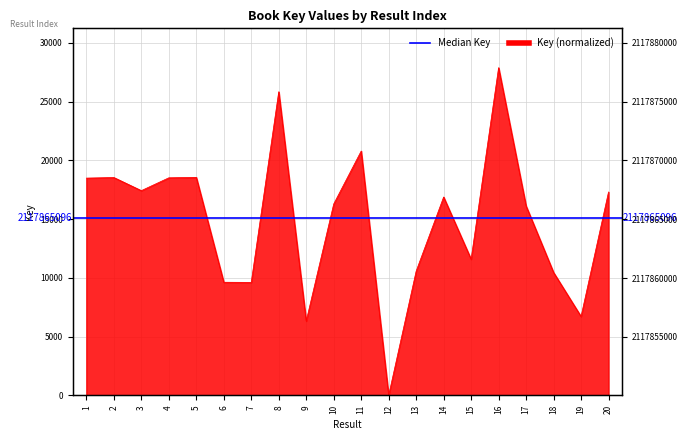

Reading left to right, transcribe all the data shown in this chart.

18483	18535	17419	18509	18548	9624	9611	25834	6322	16282	20786	0	10568	16876	11583	27882	16119	10458	6711	17302